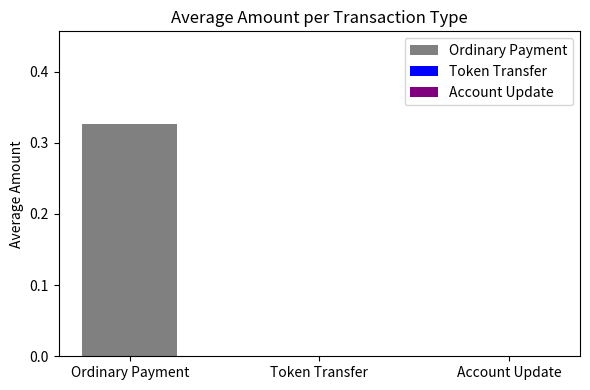

Is it true that the value at Account Update is 0.0?

True